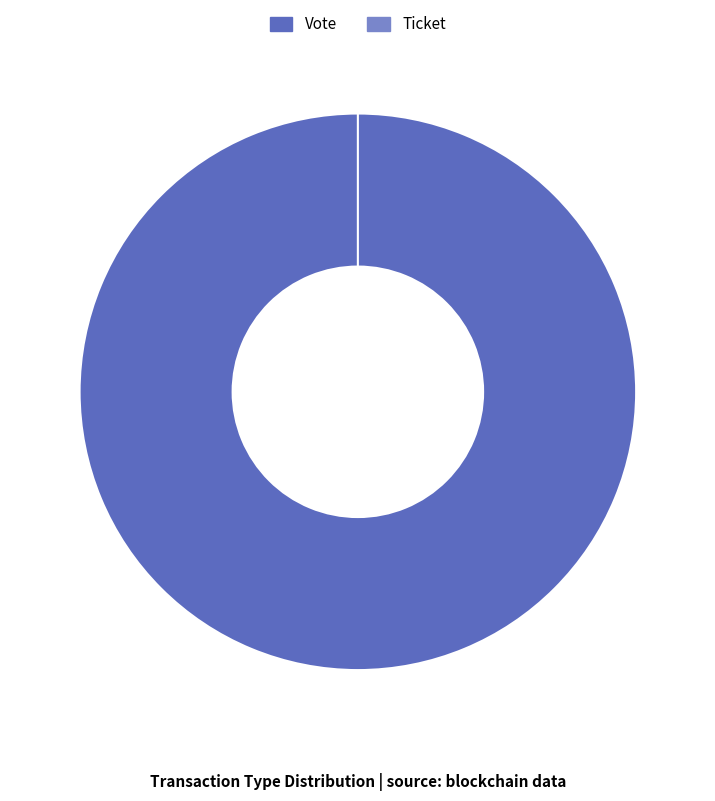

How many slices are in this pie chart?

2